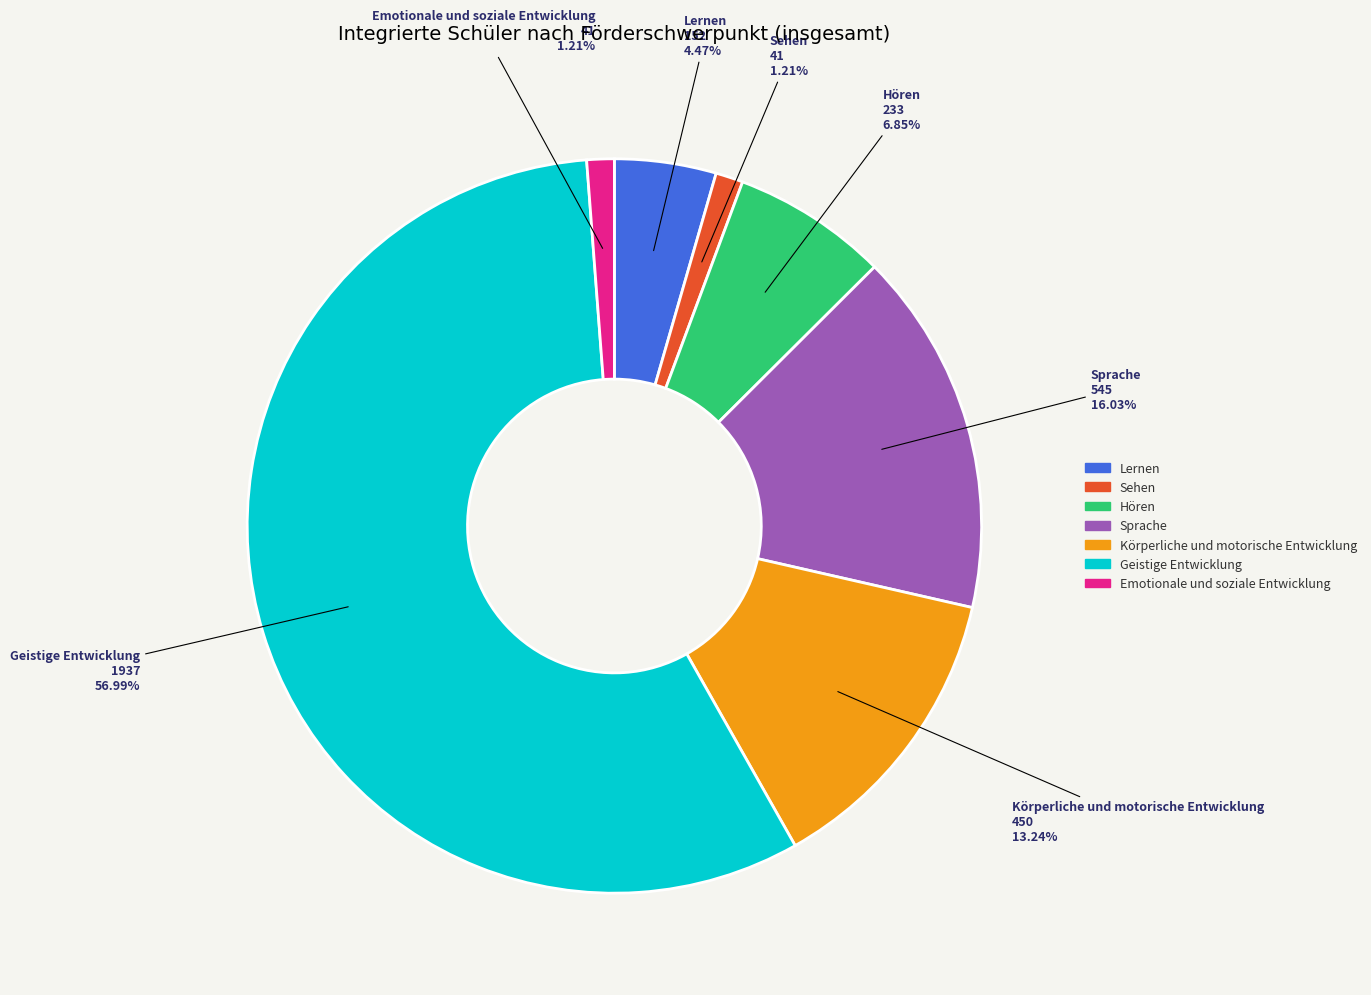

To the nearest percent, what is the combined percentage of Körperliche und motorische Entwicklung and Sehen?

14%